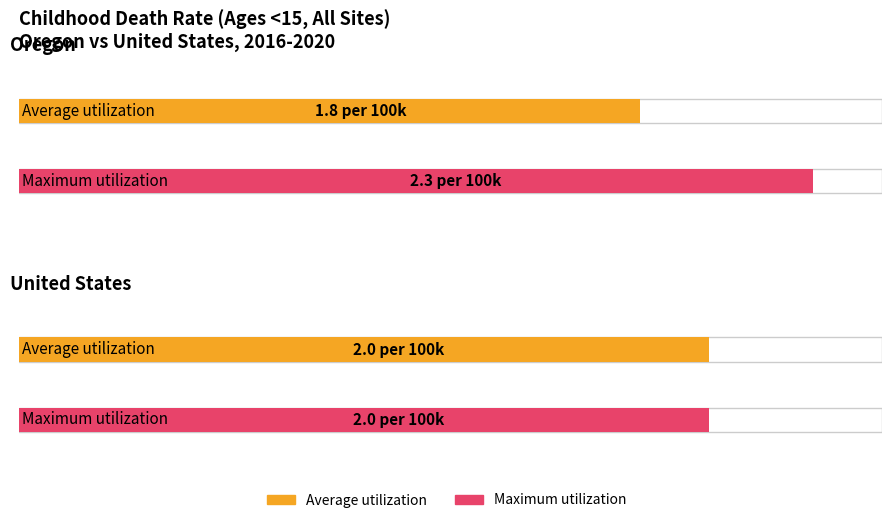

Which category has the highest value in the Maximum utilization series?

Oregon